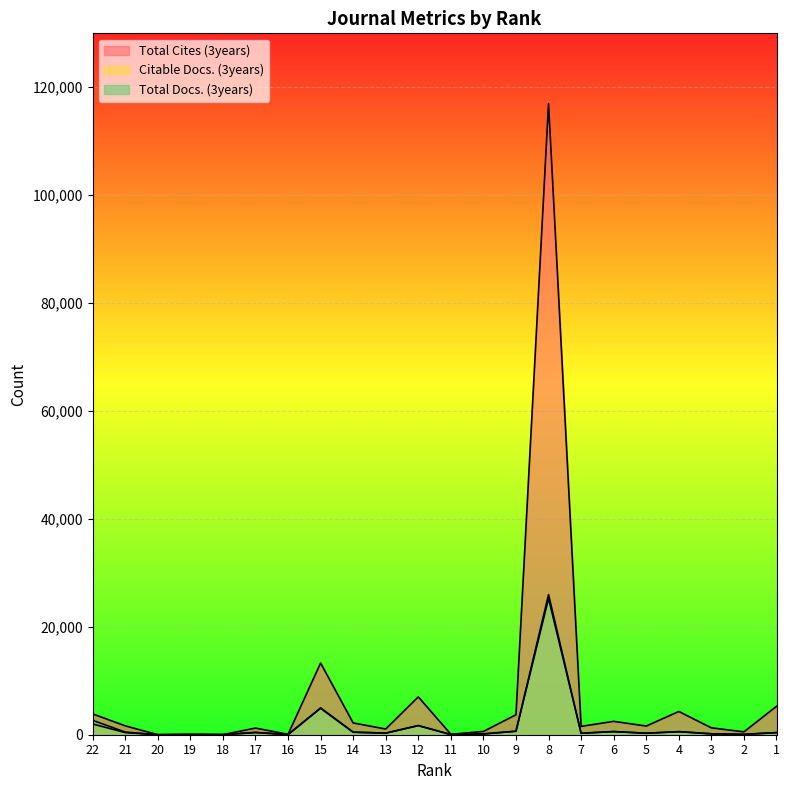

What is the sum of all Citable Docs. (3years) values?

38594